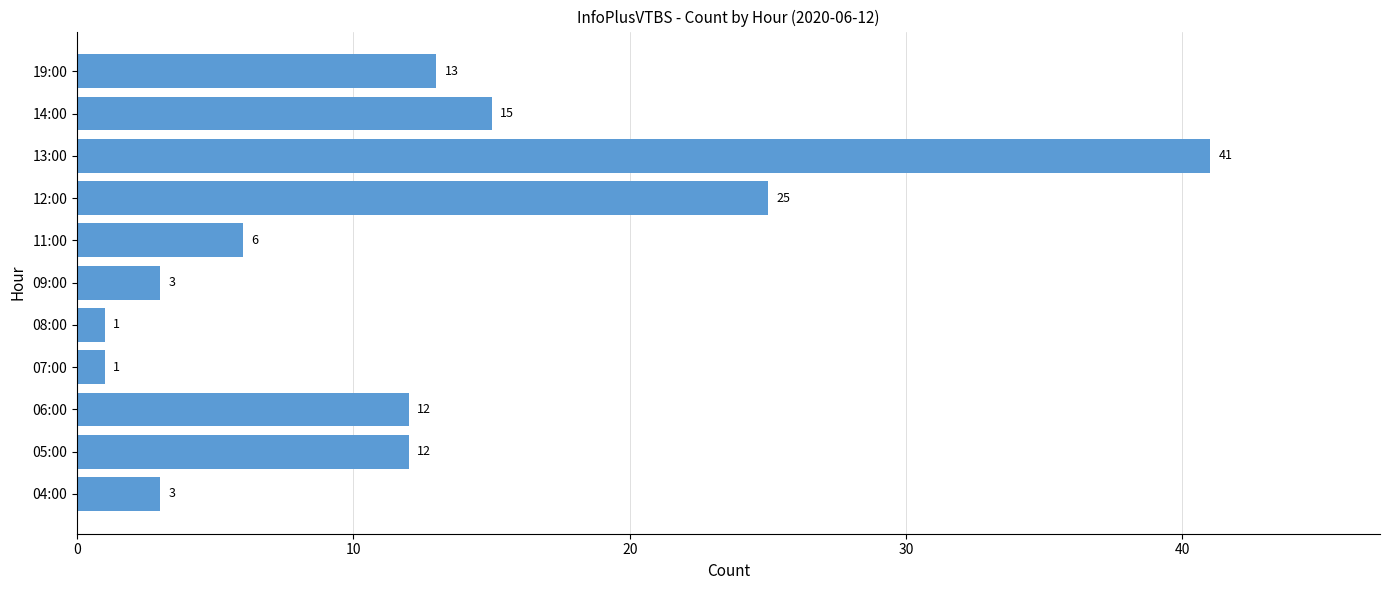

Reading bottom to top, extract all data points from this chart.

3	12	12	1	1	3	6	25	41	15	13